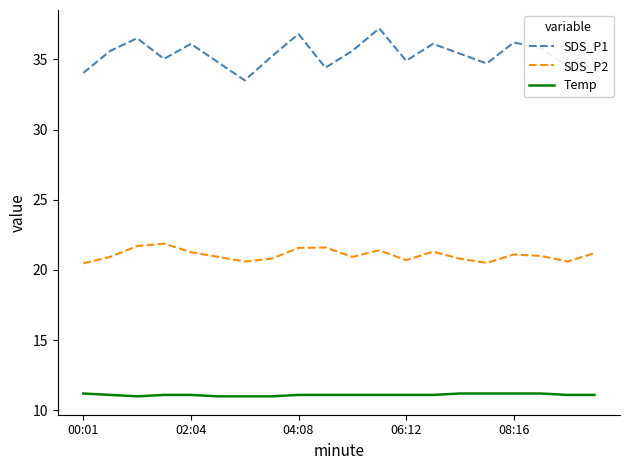

List the series in order of their peak value, highest first.

SDS_P1, SDS_P2, Temp